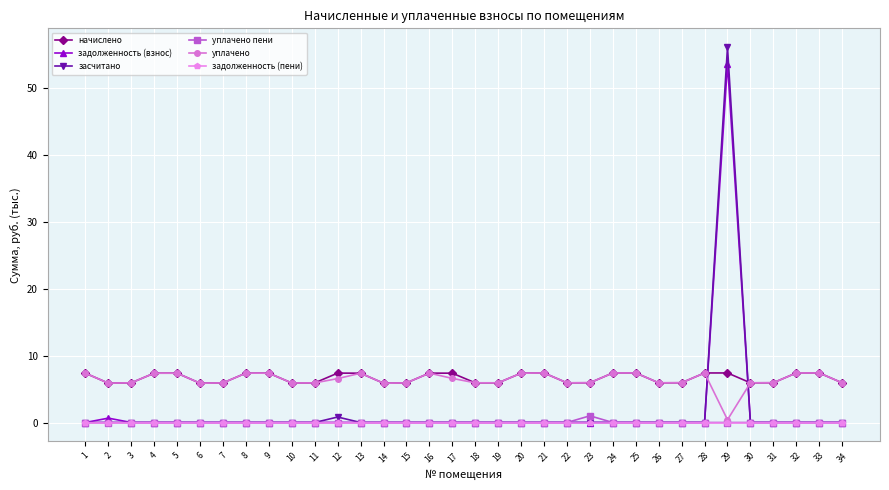

Which series has the largest range (max minus min)?

засчитано